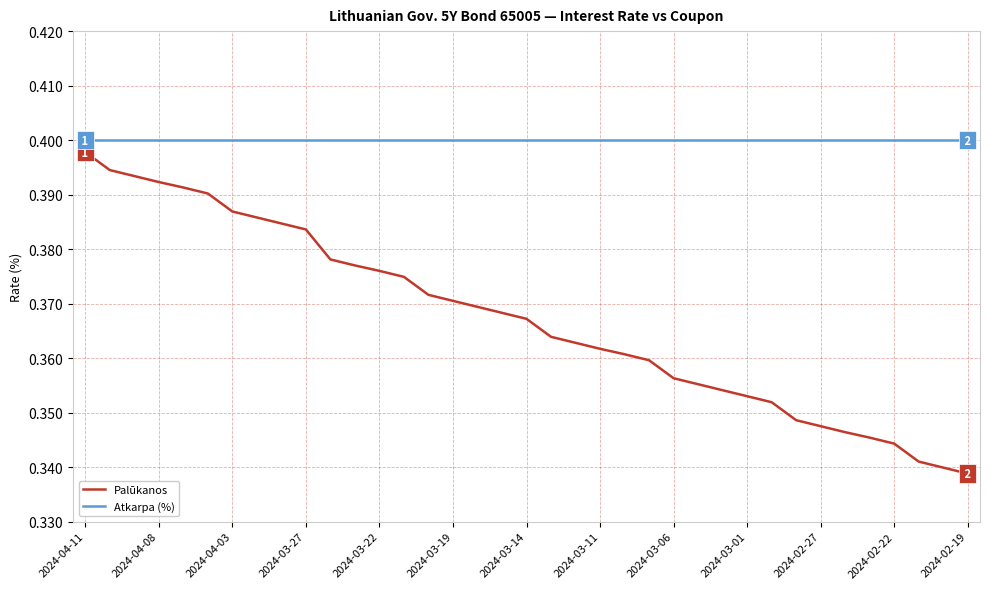

Which series has the largest total across all categories?

Atkarpa (%)